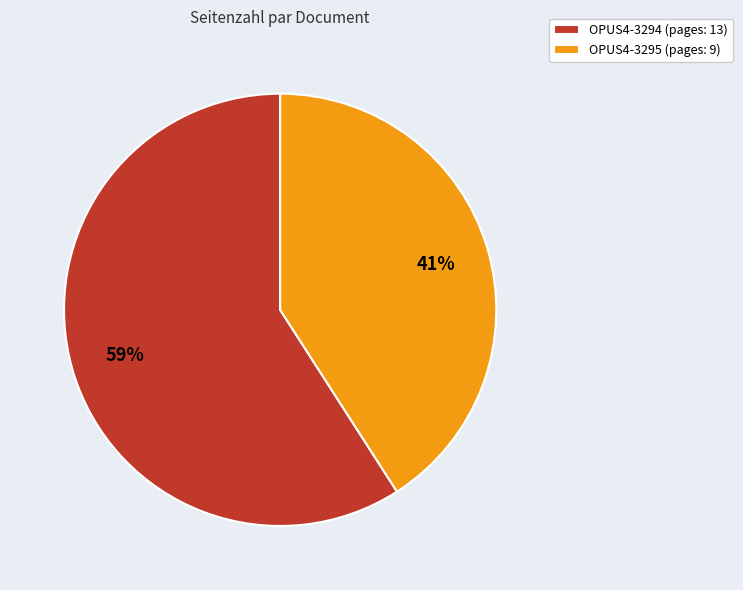

To the nearest percent, what is the difference between the largest and smallest slice percentages?

18%